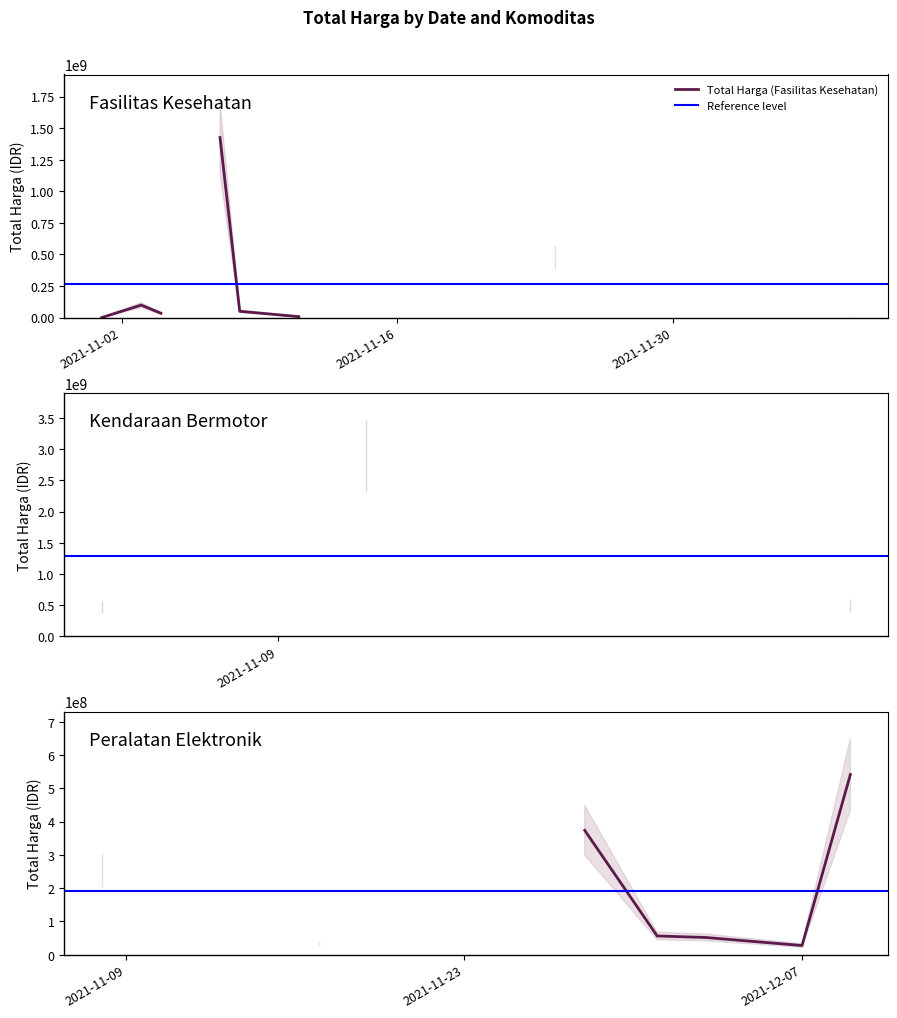

What is the sum of all Total Harga (Fasilitas Kesehatan) values?

2112605350